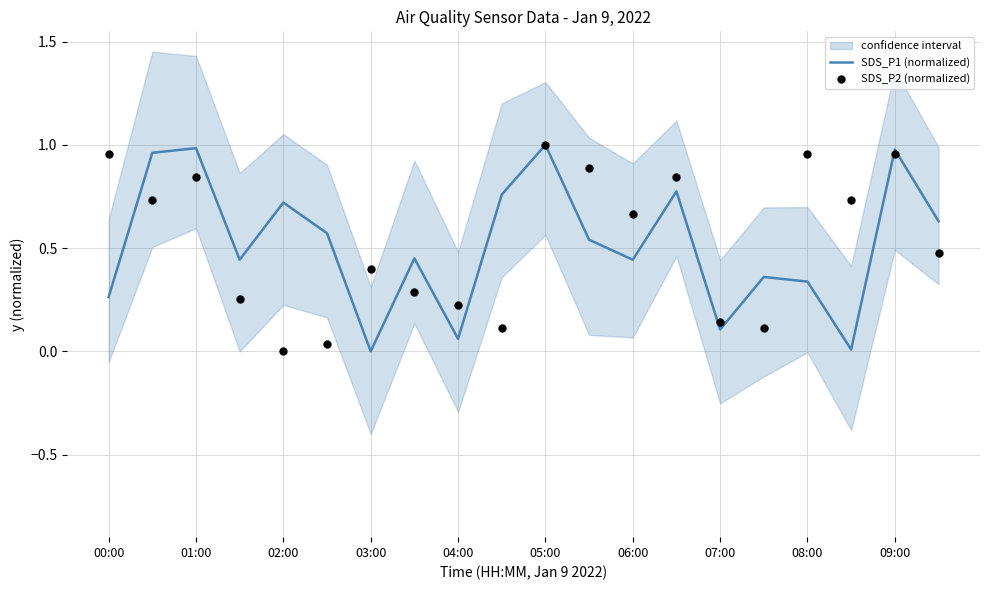

Which series contains the highest Y value?

SDS_P1 (normalized)